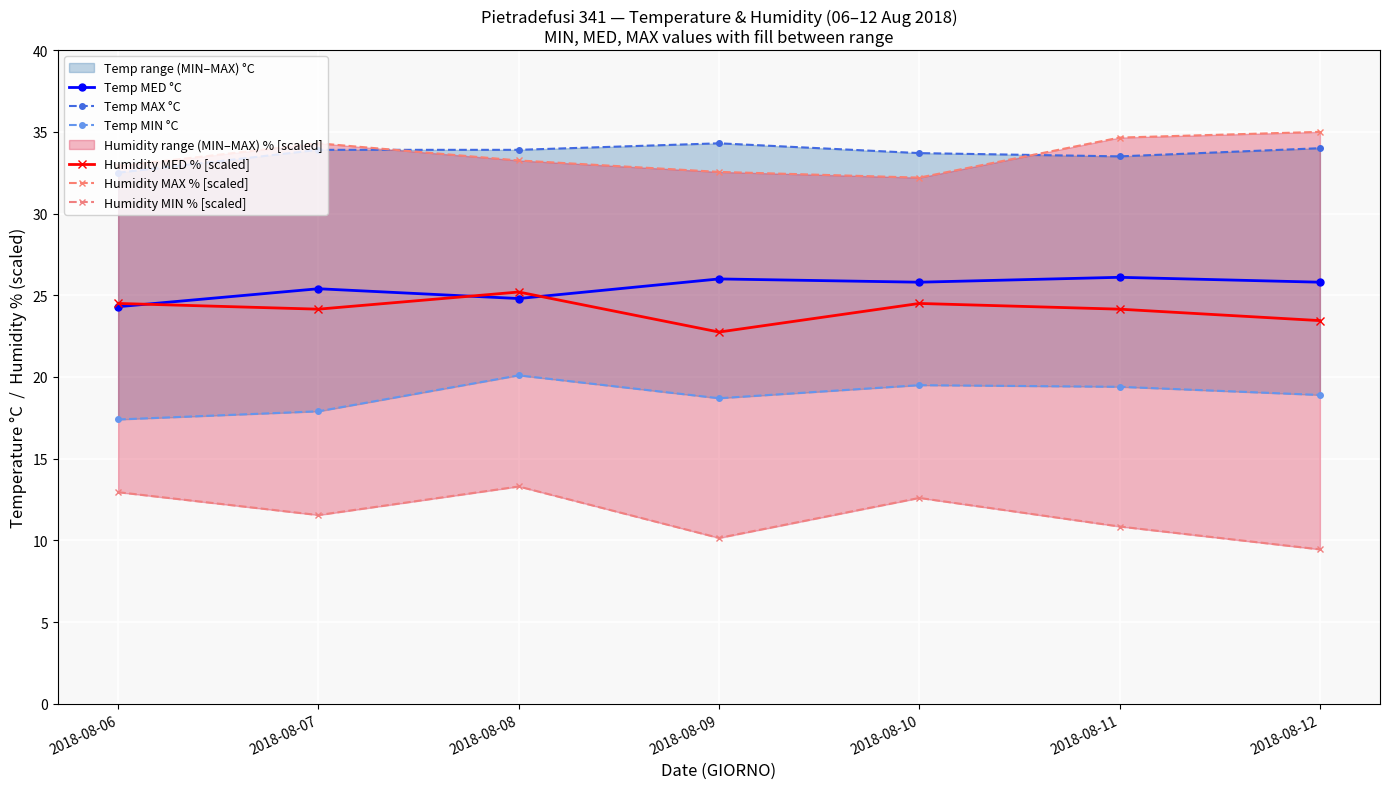

At which category does Temp MAX °C reach its first local valley?

2018-08-11